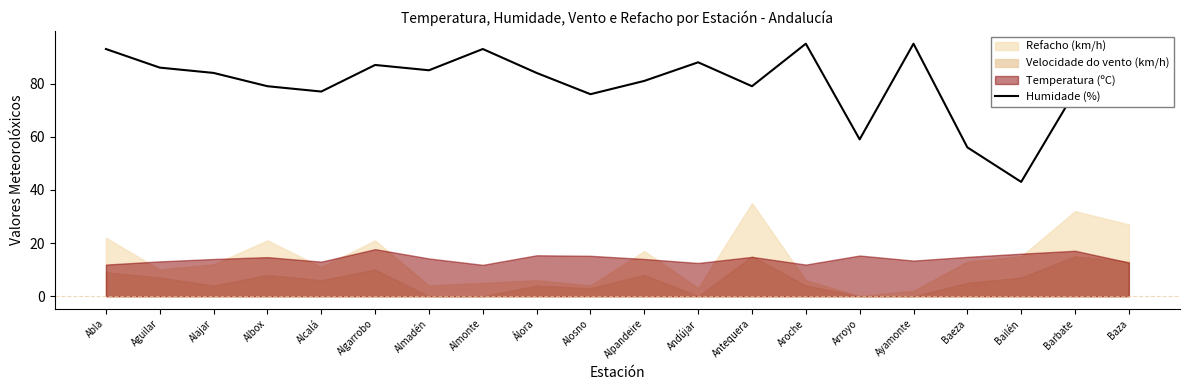

What position from the right is Baza?

1